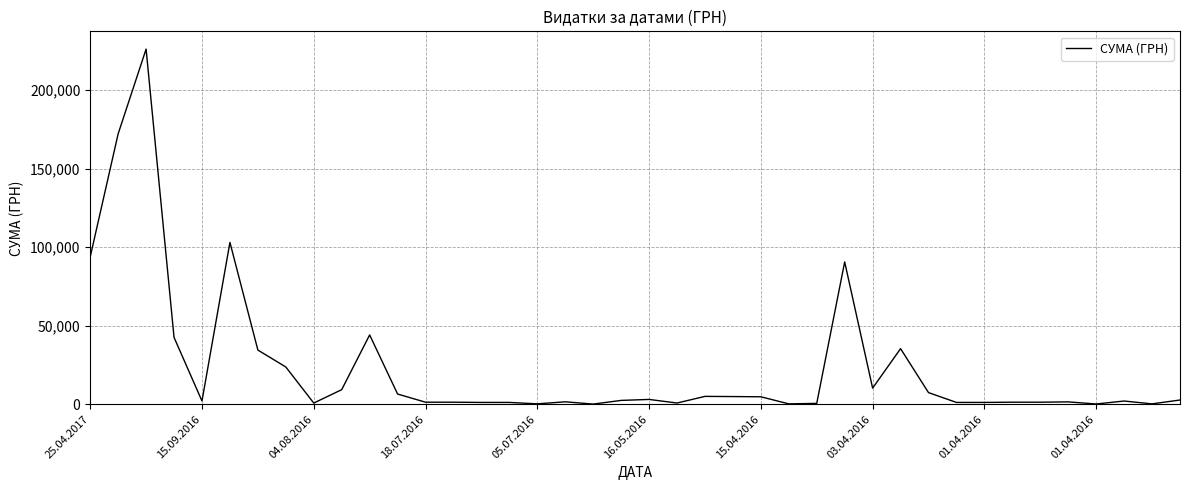

Count the number of data series in this chart.

1